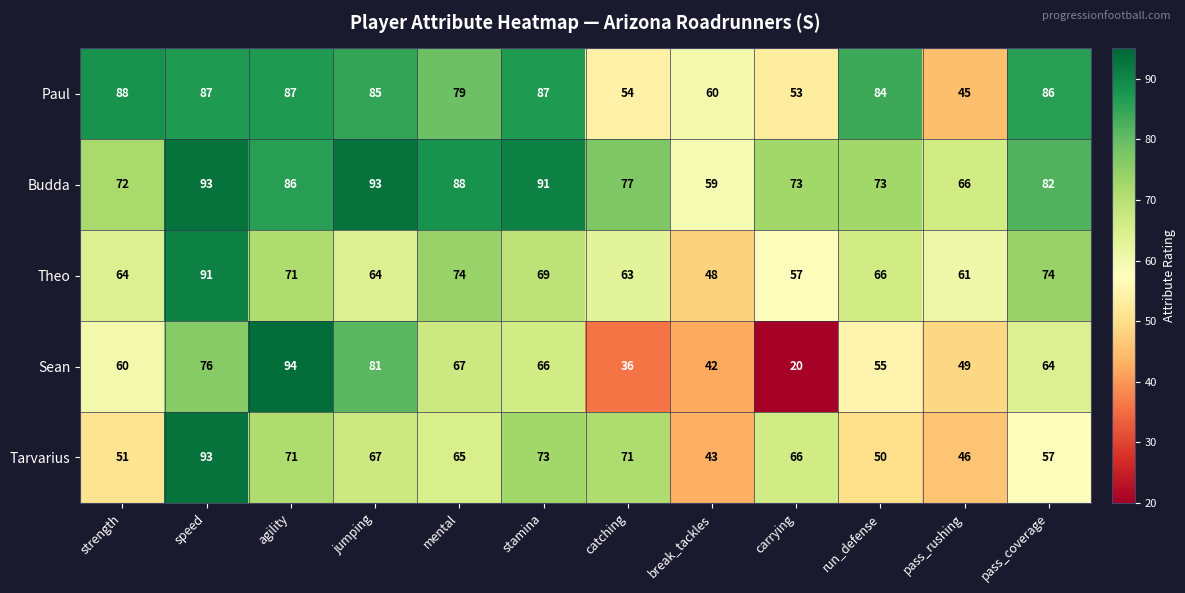

Rank the series by their average value, from lowest to highest.

Sean, Tarvarius, Theo, Paul, Budda